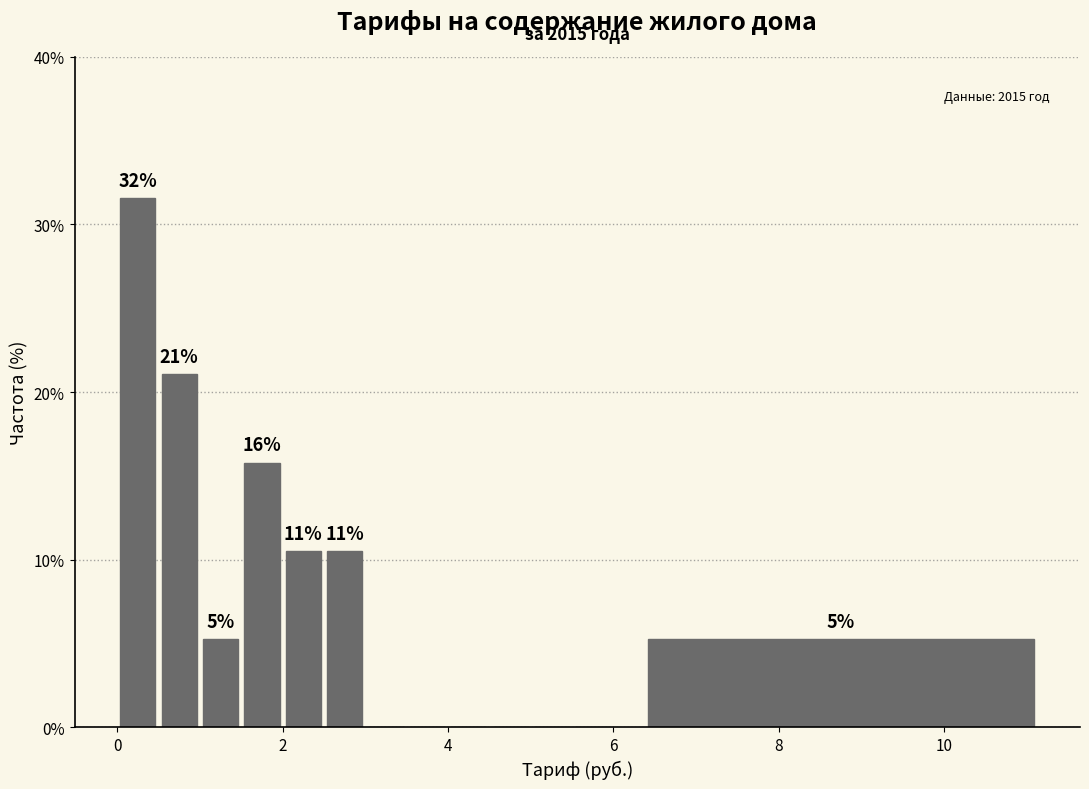

Read against the x-axis, roughly where is the centre of the tallest bar?

0.2